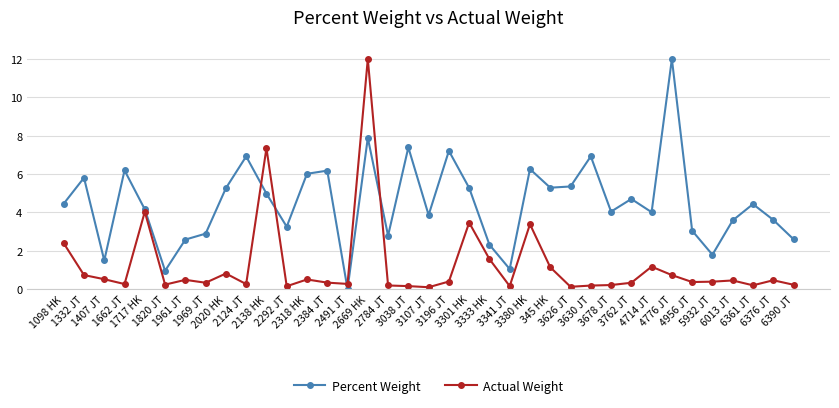

What is the greatest value displayed?

12.0